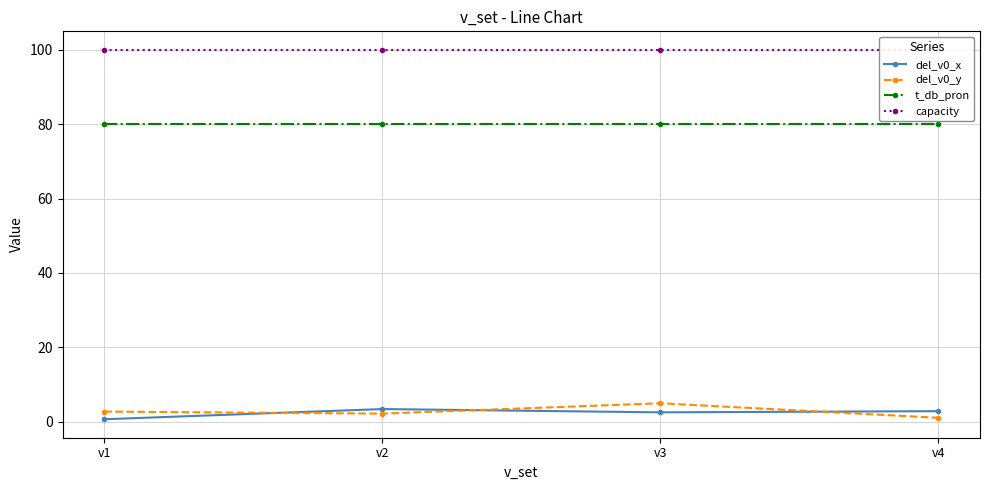

What is the value of the del_v0_x point at the 1st from the left?

0.6